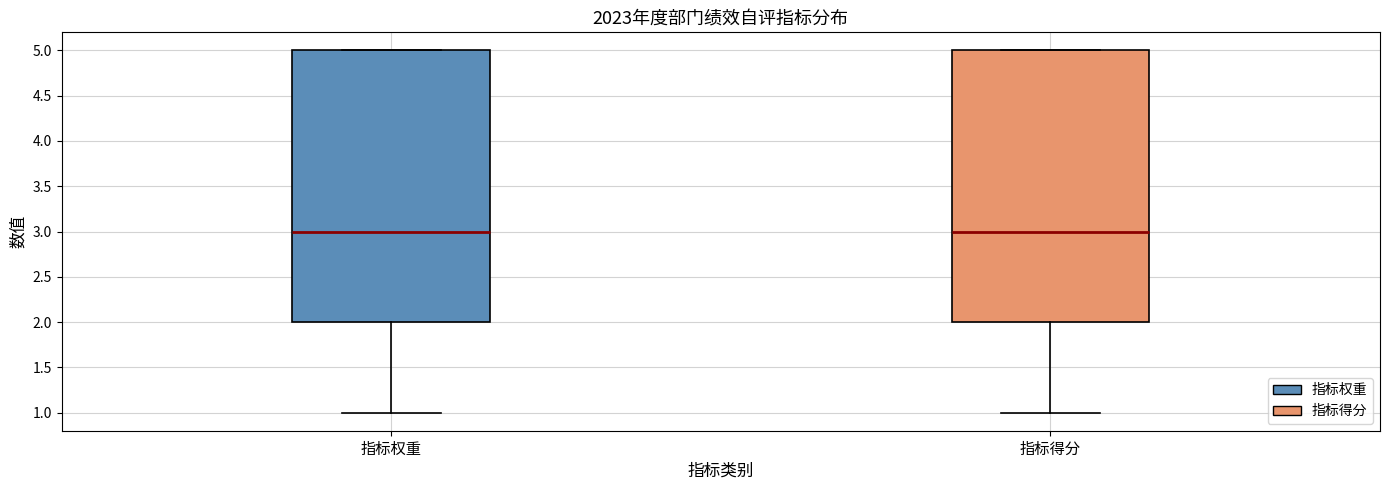

Reading left to right, transcribe this box plot: for each box, give where its median line is, the range the box spans, and where its two whiskers end, as read against the y-axis. The values are not printed on the chart, so give them approximately, as read against the axis.

指标权重: median 3, box 2 to 5, whiskers 1 to 5
指标得分: median 3, box 2 to 5, whiskers 1 to 5